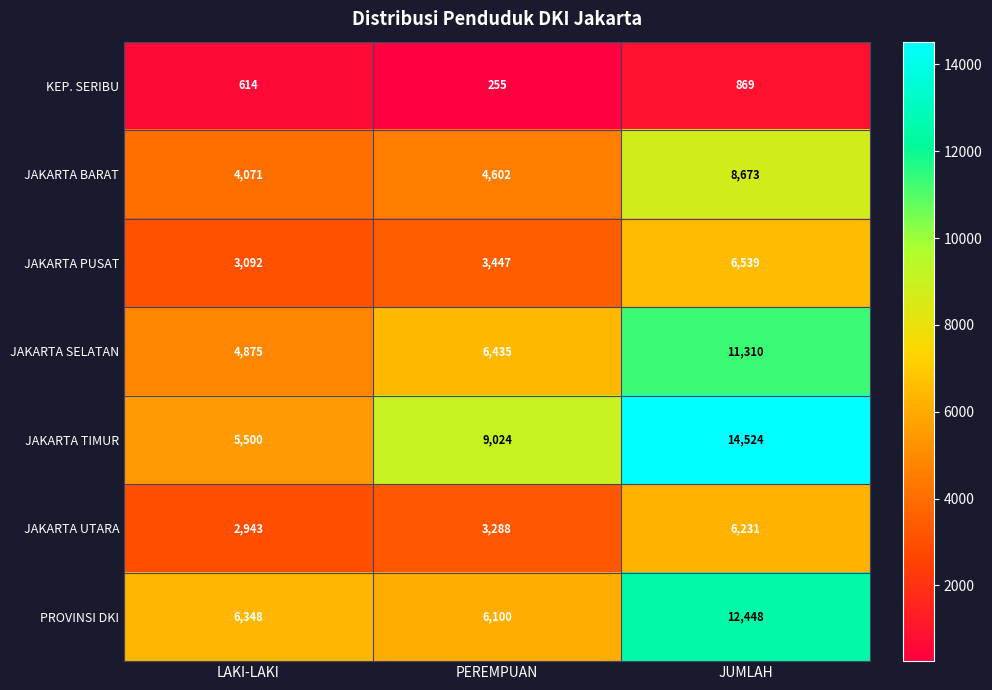

Which series has the largest total across all categories?

JAKARTA TIMUR